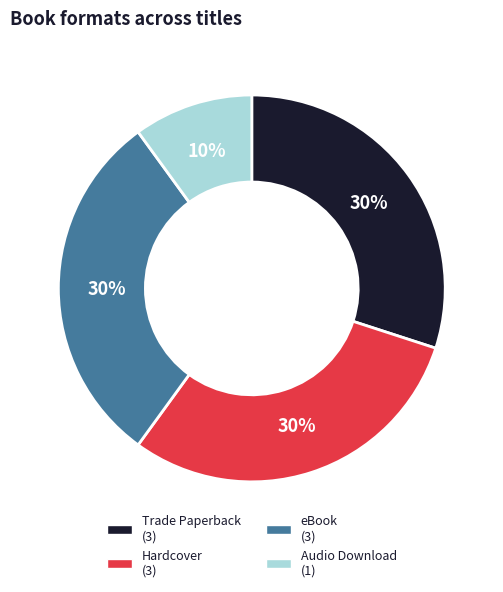

Which category has the smallest portion of the pie?

Audio Download